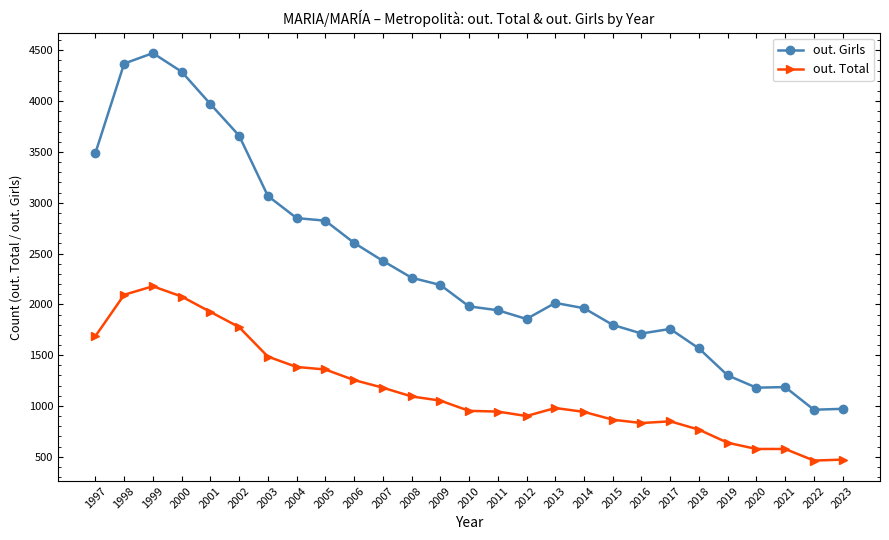

True or false: out. Girls and out. Total cross at least once.

False